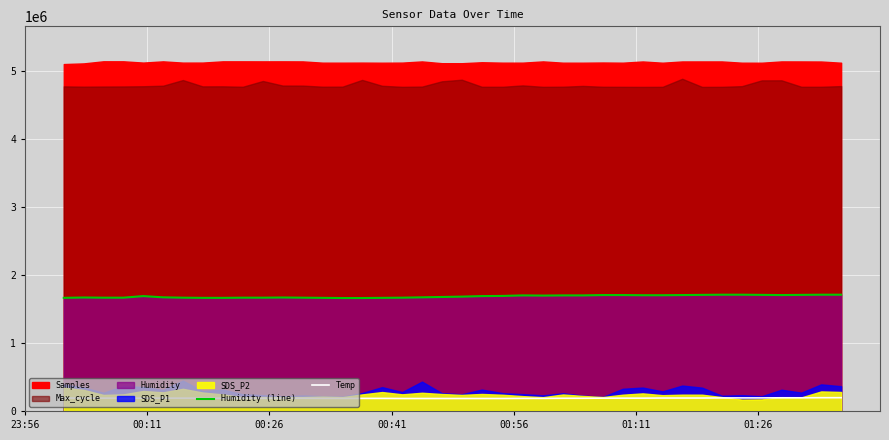

True or false: Temp and Humidity (line) cross at least once.

False